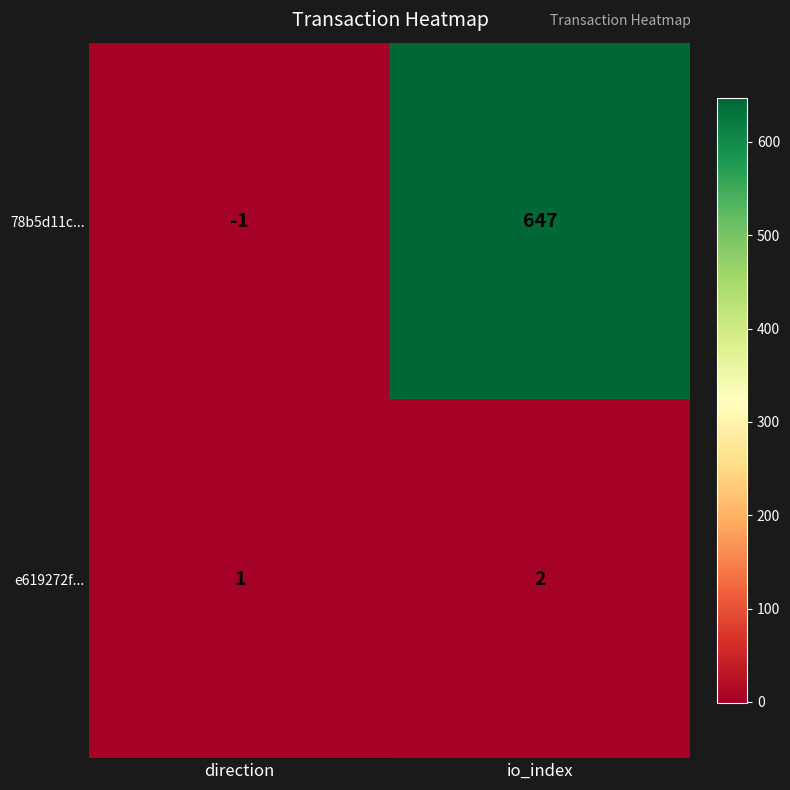

Which series has the largest range (max minus min)?

78b5d11c...